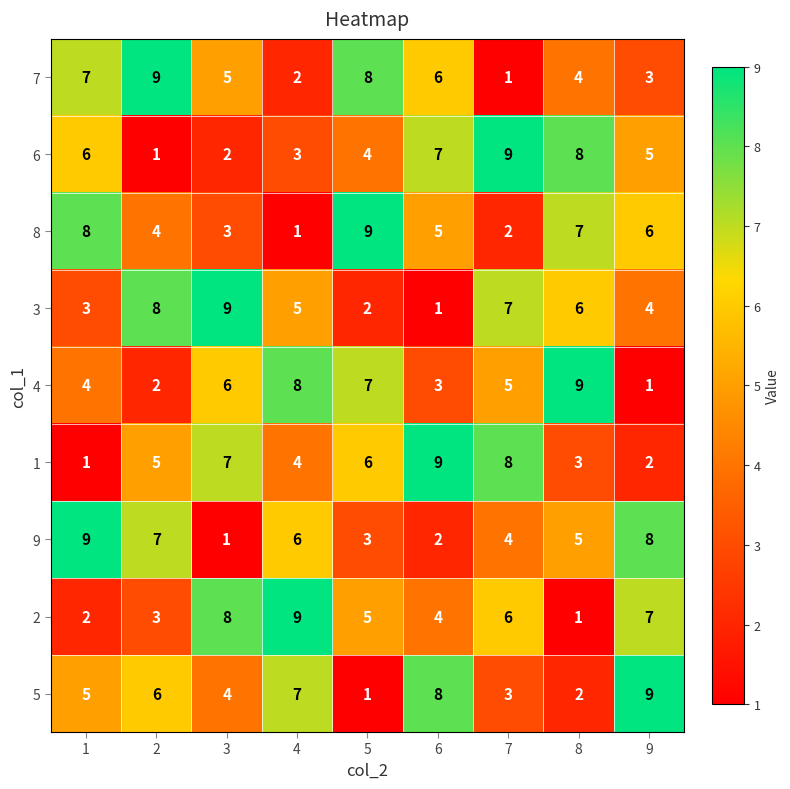

How many series are shown in this chart?

9